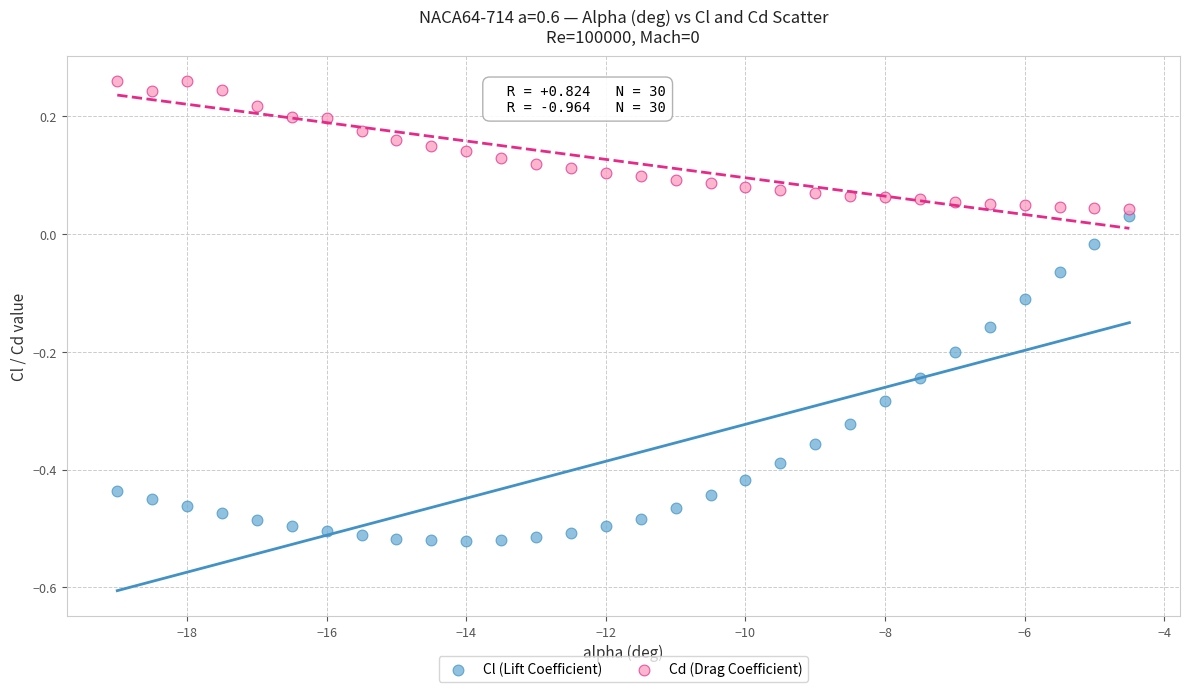

Which series reaches the maximum Y coordinate?

Cd (Drag Coefficient)